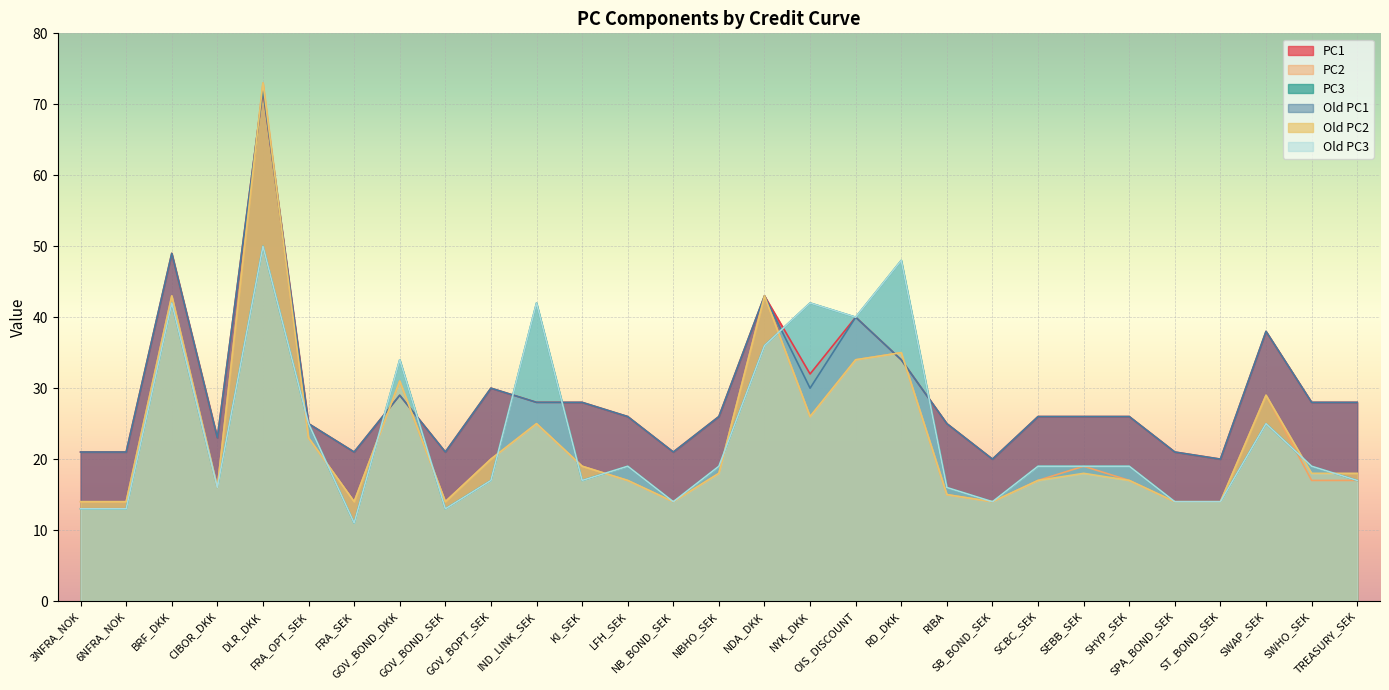

Where does the Old PC1 series first go above 26?

BRF_DKK